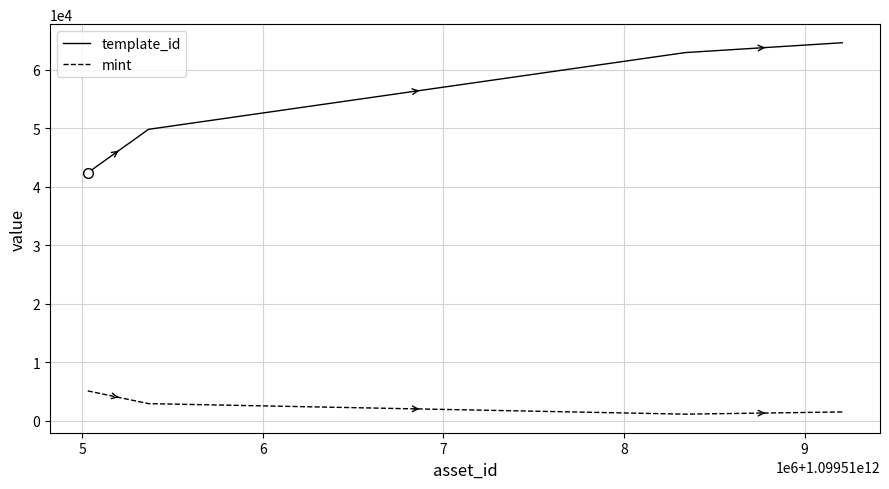

What is the difference between the maximum and minimum values in the template_id series?

22240